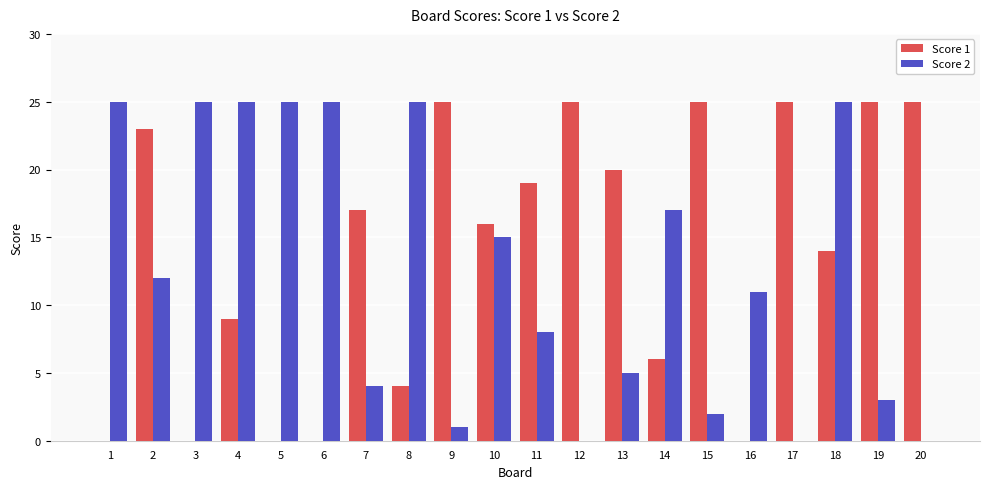

True or false: Score 2 has a value of 27 at 14.

False